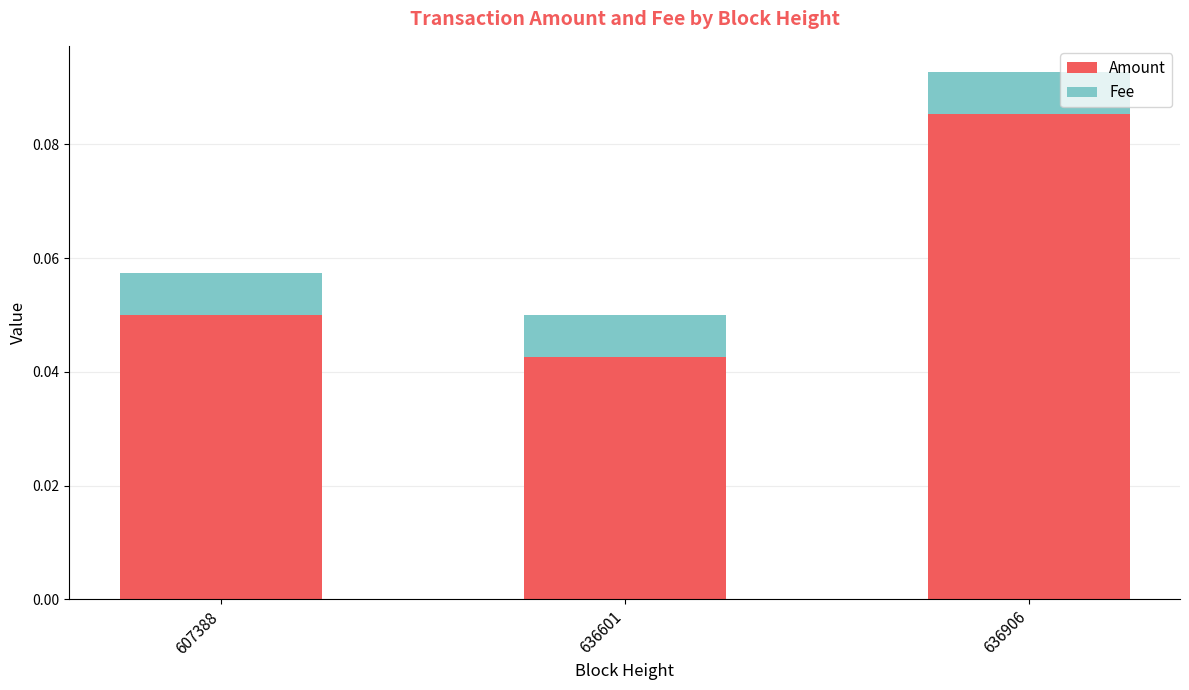

At which label does Amount reach its minimum?

636601